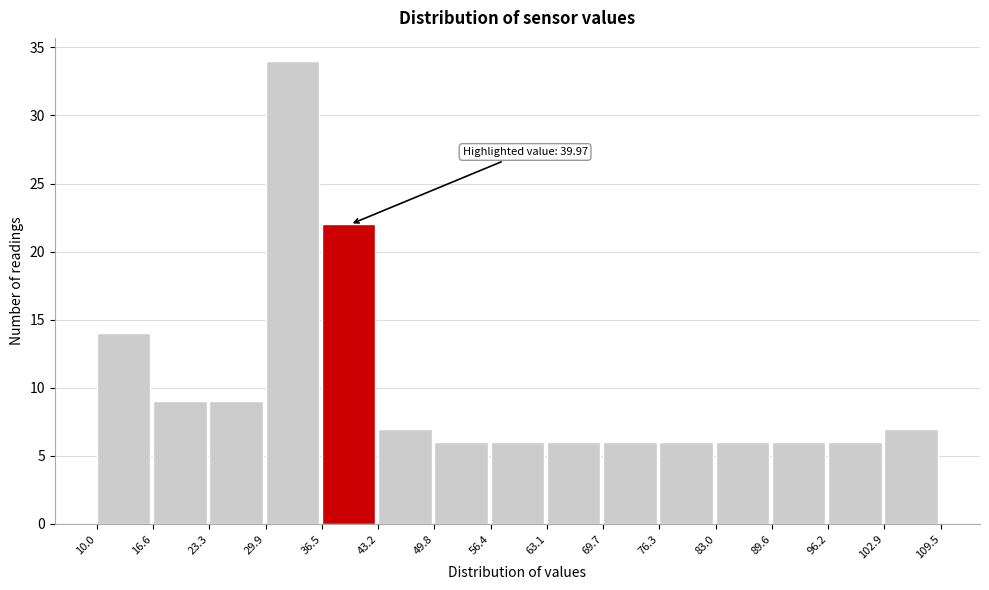

Over which range of the x-axis is the bar tallest?

29.9 to 36.5